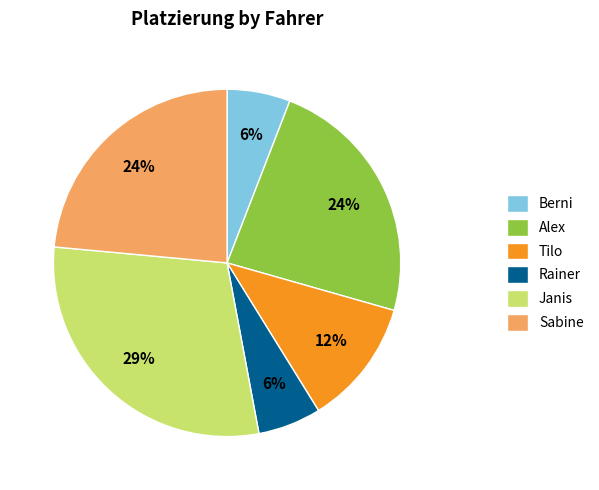

To the nearest percent, what is the difference between the Rainer and Alex slice percentages?

18%